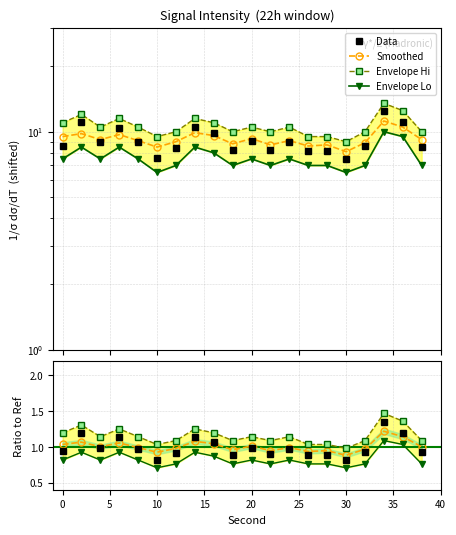

What is the sum of the smoothed values at 26 and 36?

19.1